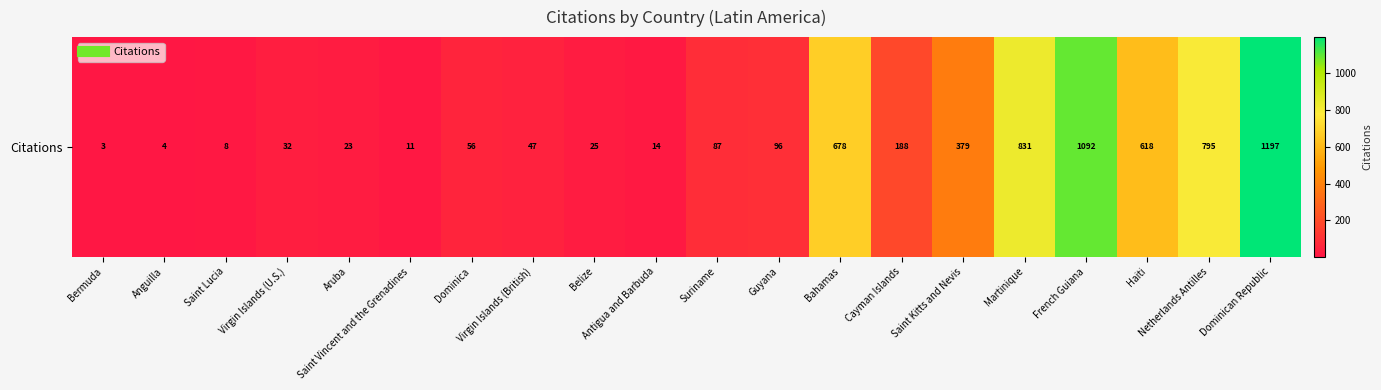

How many distinct data groups are displayed?

1